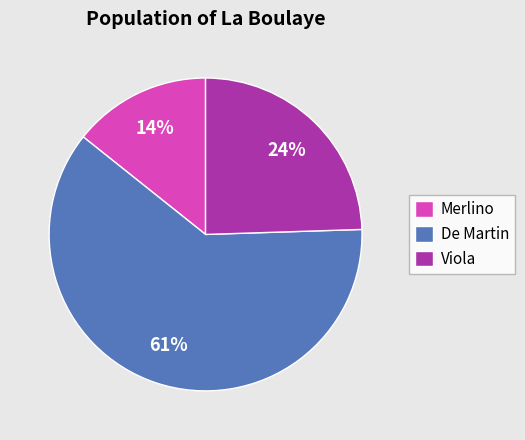

Is the sum of Viola and Merlino greater than half?

No